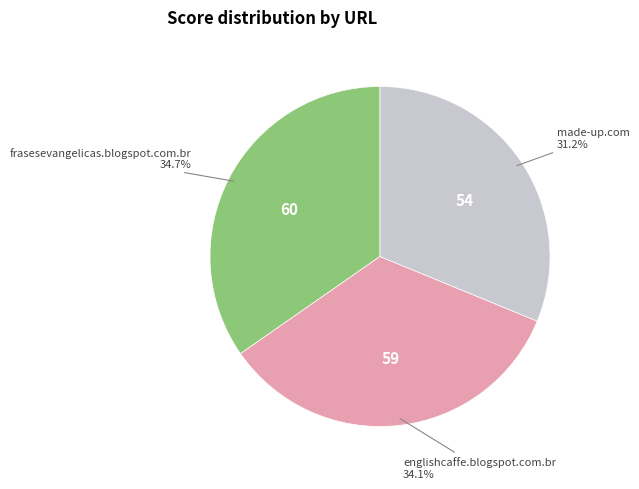

Is it true that englishcaffe.blogspot.com.br is 34% of the pie?

True